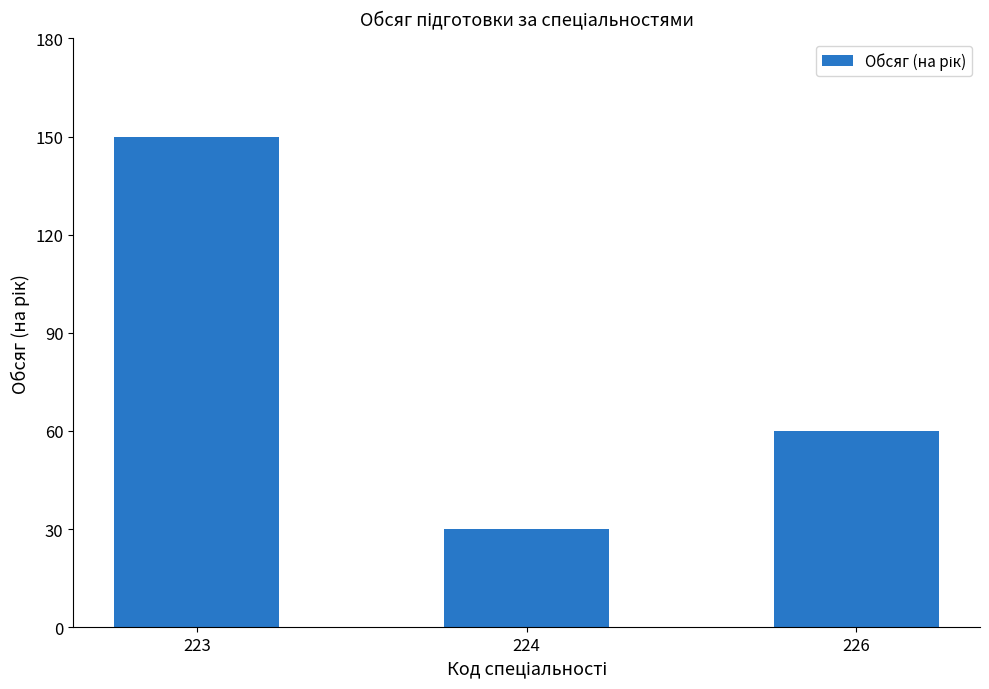

What is the difference between the values at 224 and 226?

30